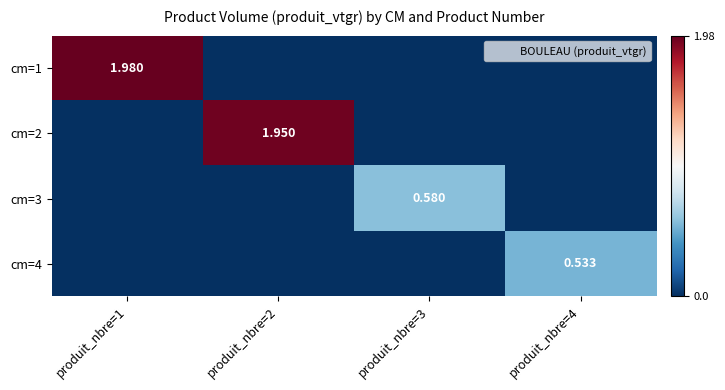

True or false: cm=2 has a value of 0.0 at produit_nbre=3.

True